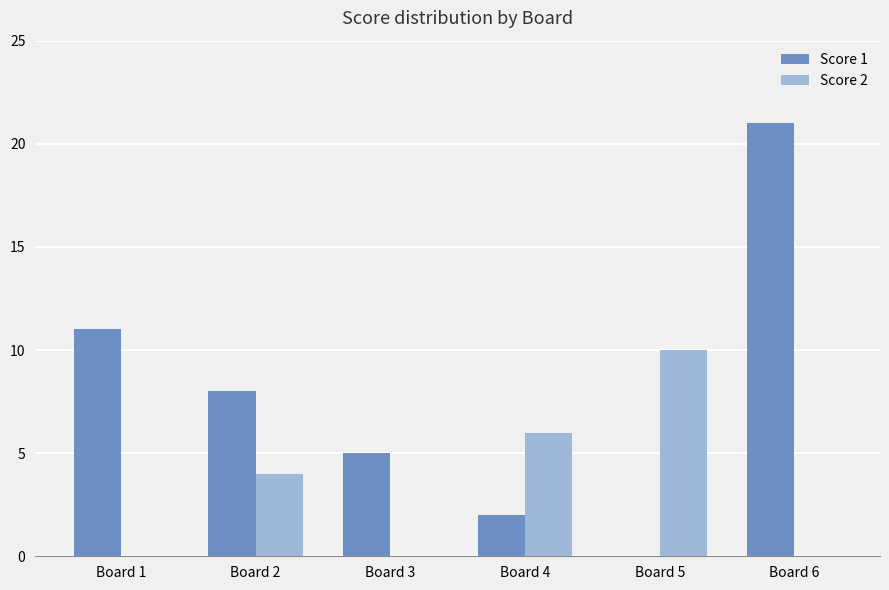

Which series has the largest total across all categories?

Score 1